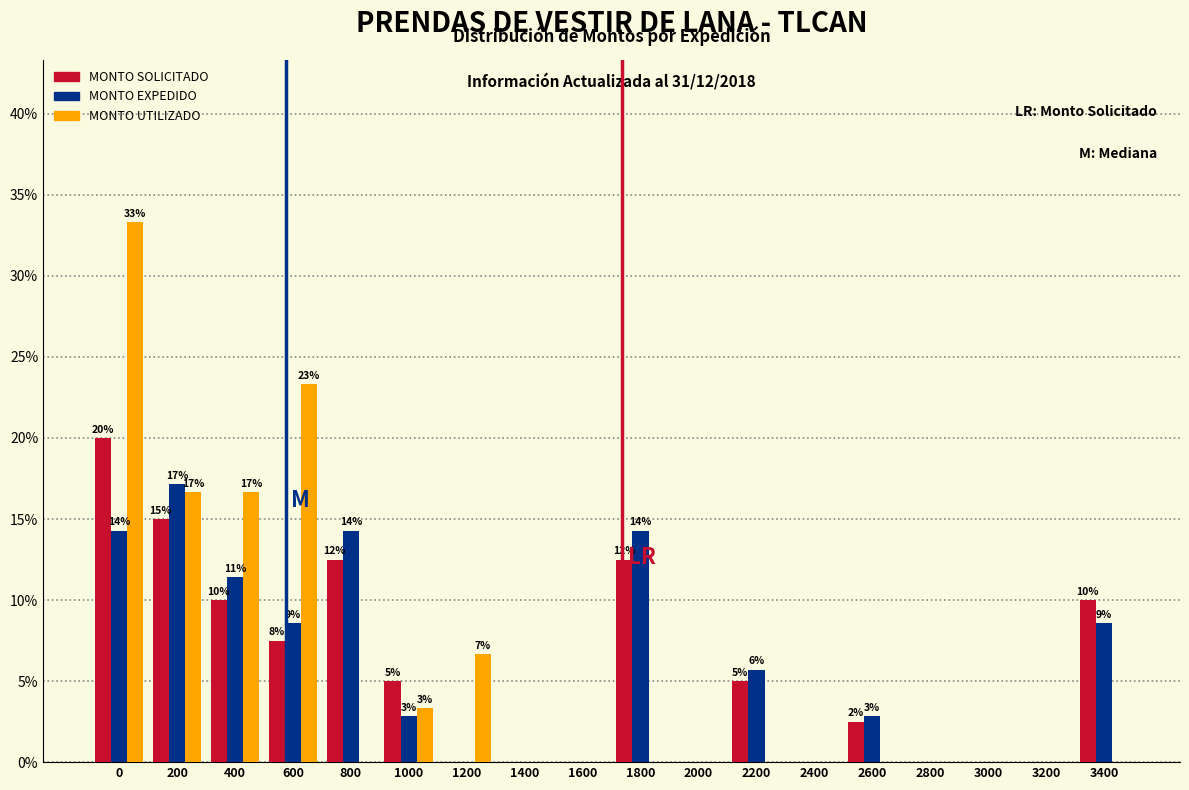

Between 0 and 3400, which series saw the biggest shift?

MONTO UTILIZADO